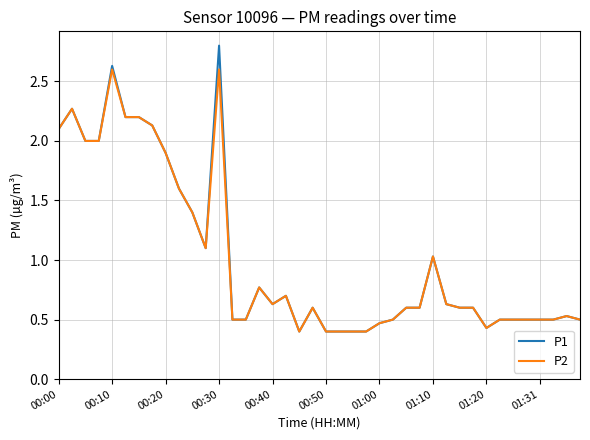

List the series in order of their peak value, lowest first.

P2, P1